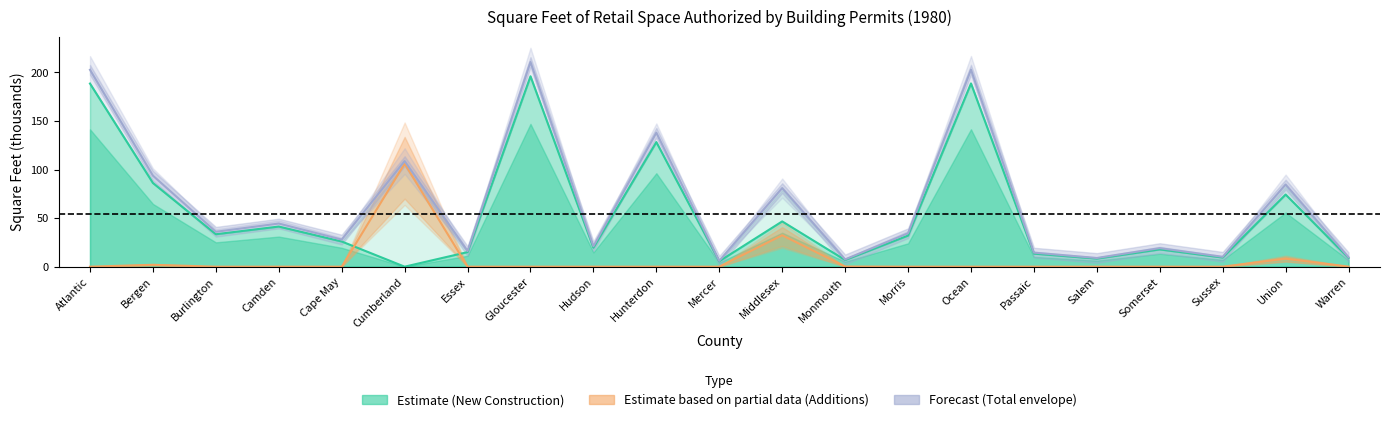

Is the value of Forecast (Total envelope) at Ocean greater than the value of Estimate based on partial data (Additions) at Middlesex?

Yes